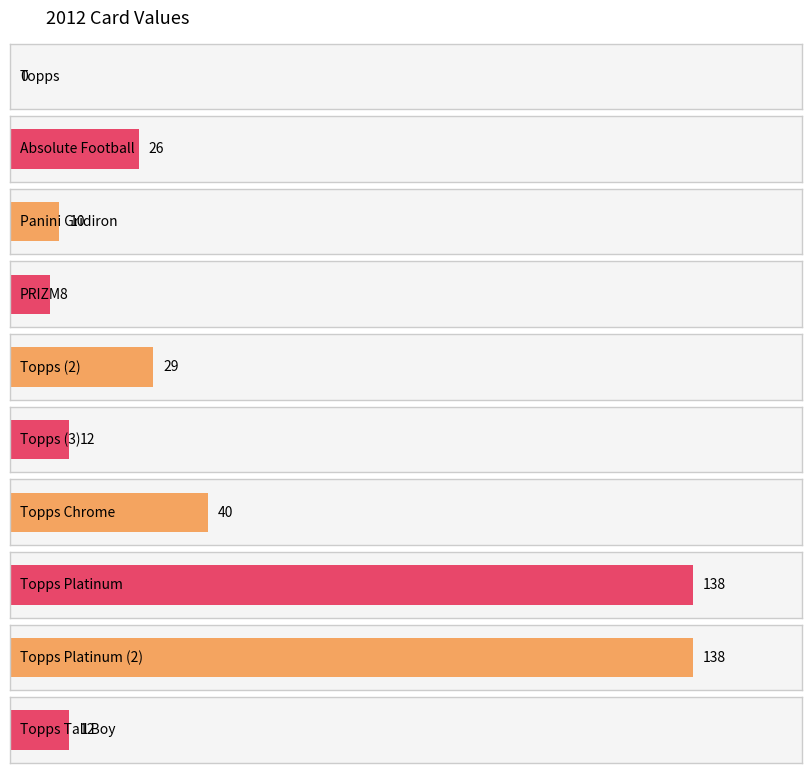

Is it true that the value at Topps Platinum is 45?

False